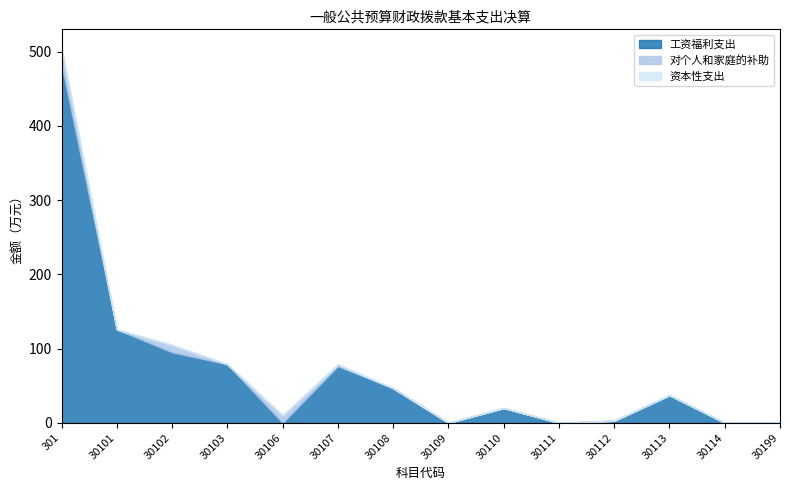

What are all the series names shown in the legend?

工资福利支出, 对个人和家庭的补助, 资本性支出